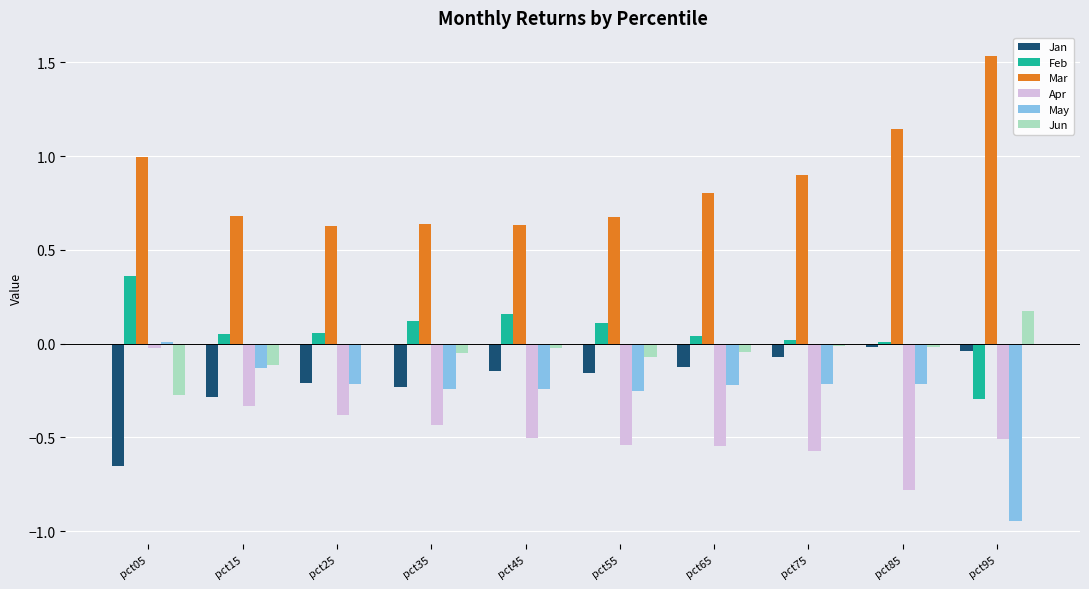

True or false: May has a value of -0.2 at pct65.

True